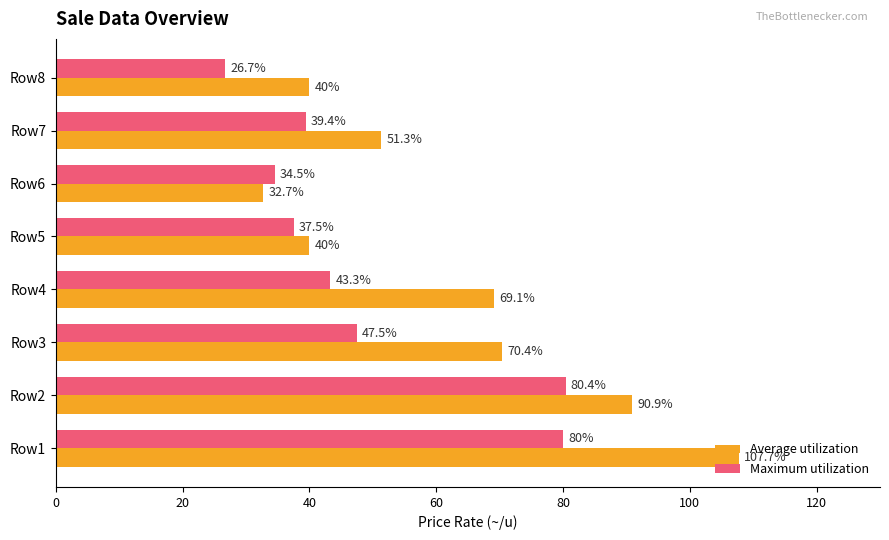

What is the sum of the Maximum utilization values at Row5 and Row2?

117.9